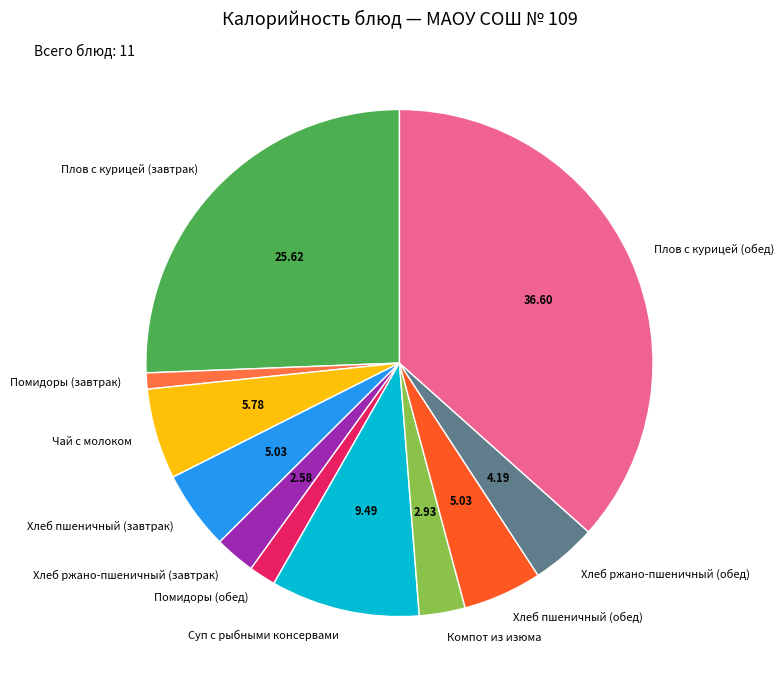

Do Хлеб ржано-пшеничный (обед) and Хлеб пшеничный (завтрак) together represent more than half of the pie?

No